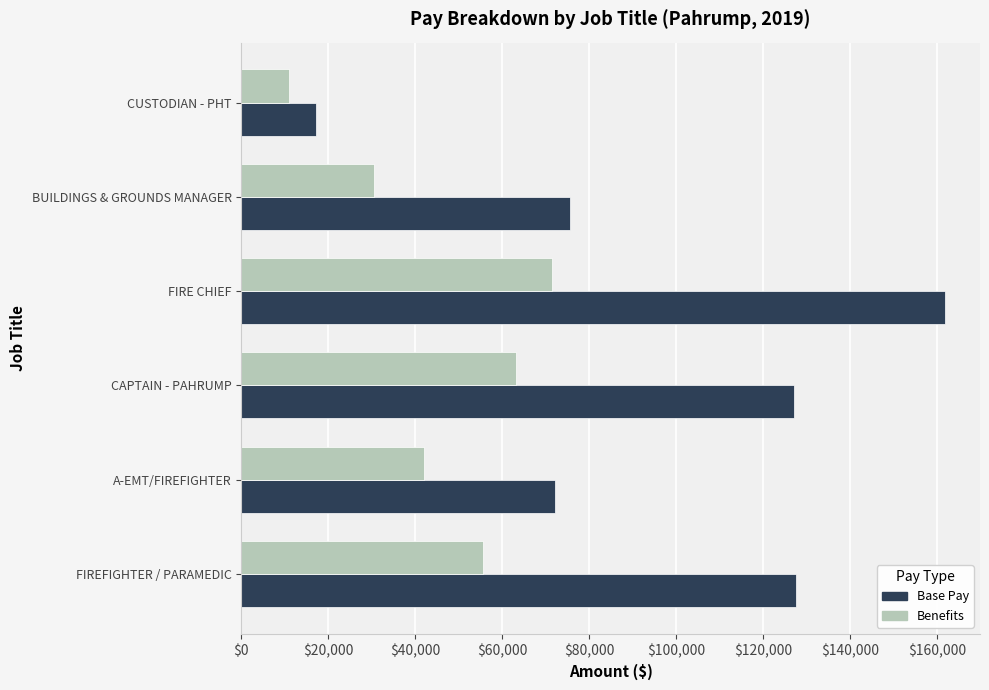

What is the difference between the maximum and minimum values in the Base Pay series?

144603.7